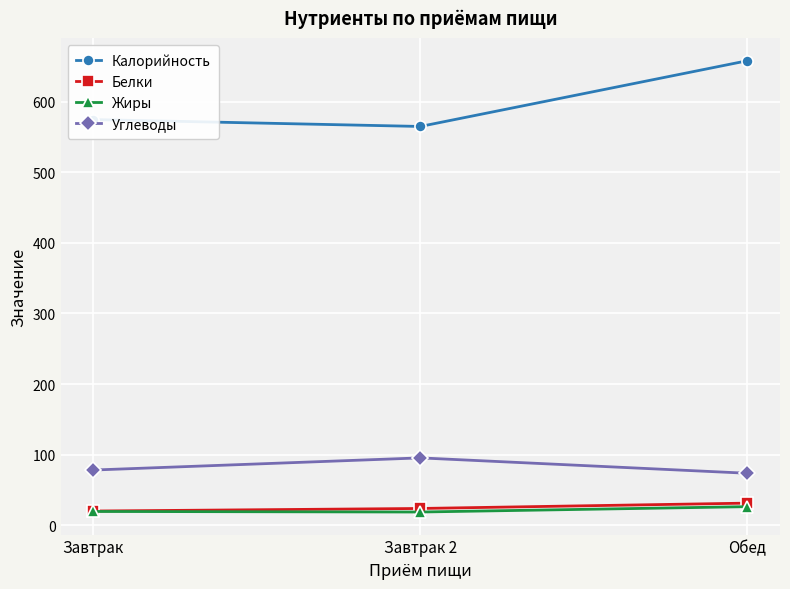

Is it true that Жиры equals 26.3 at Обед?

True